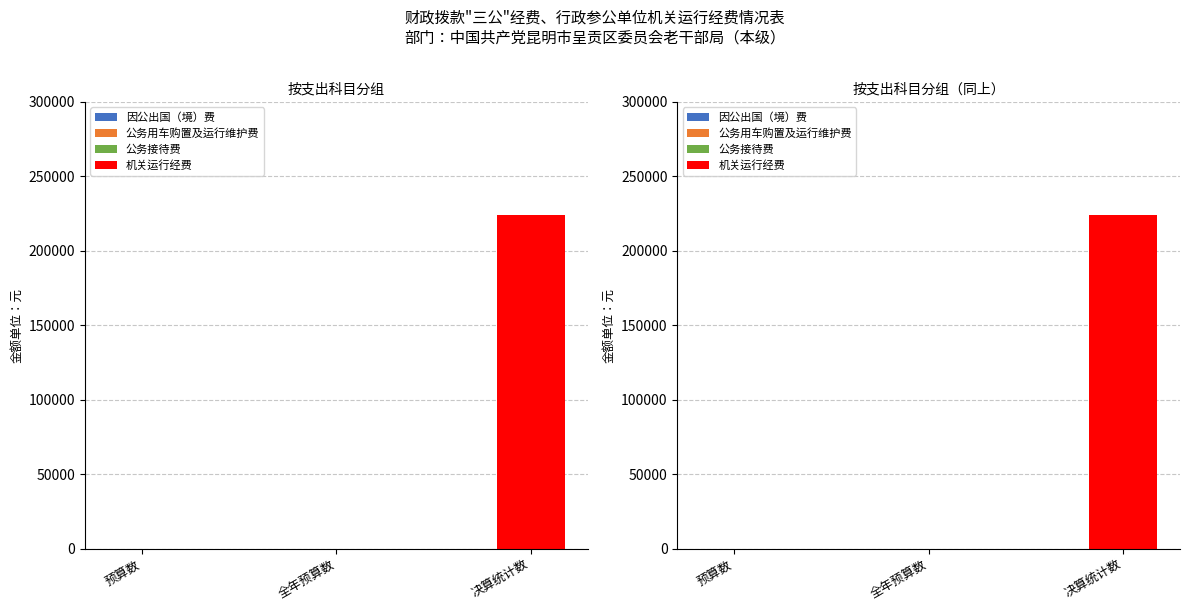

Reading right to left, list all the values displayed in this chart.

因公出国（境）费: 决算统计数=0.0	全年预算数=0.0	预算数=0.0
公务用车购置及运行维护费: 决算统计数=0.0	全年预算数=0.0	预算数=0.0
公务接待费: 决算统计数=0.0	全年预算数=0.0	预算数=0.0
机关运行经费: 决算统计数=223840.9	全年预算数=0.0	预算数=0.0